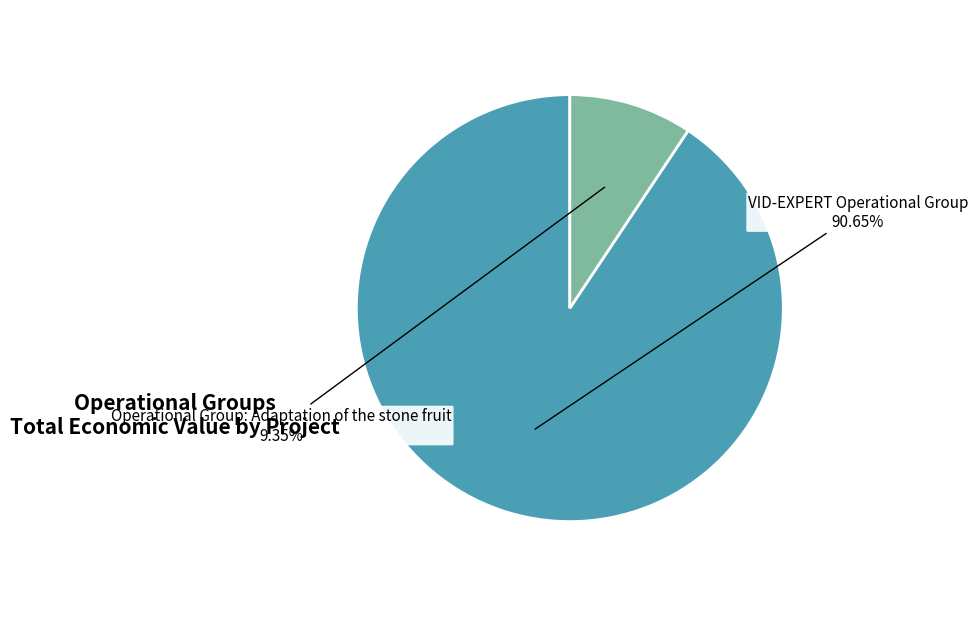

Is there any slice that represents more than half of the pie?

Yes